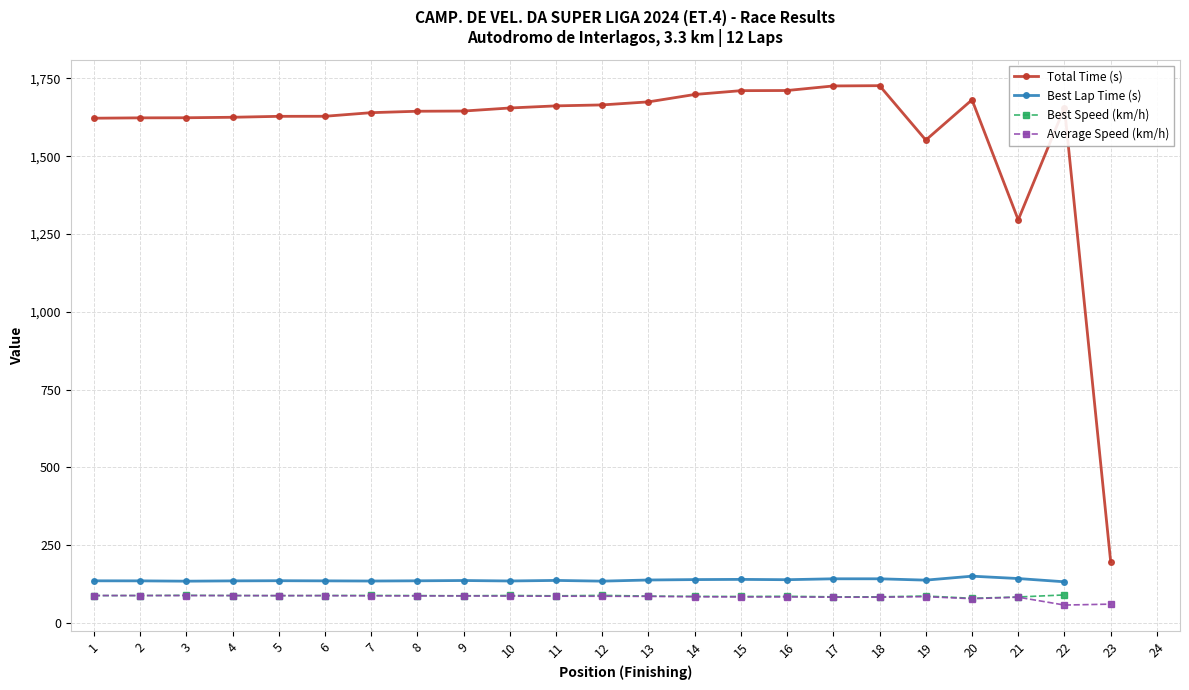

True or false: Total Time (s) and Average Speed (km/h) cross at least once.

False